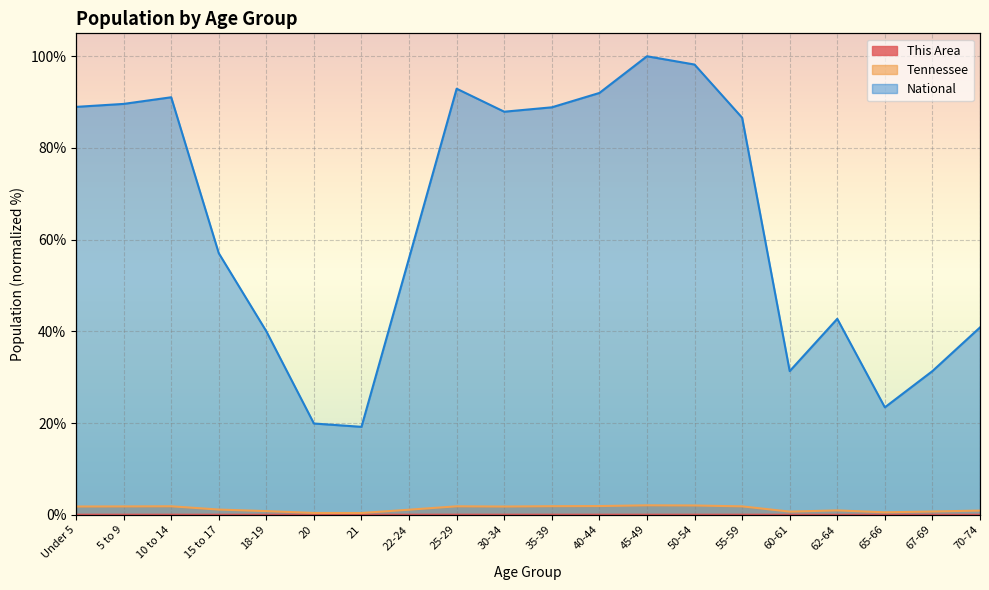

What is the label of the 11th point from the left?

35-39